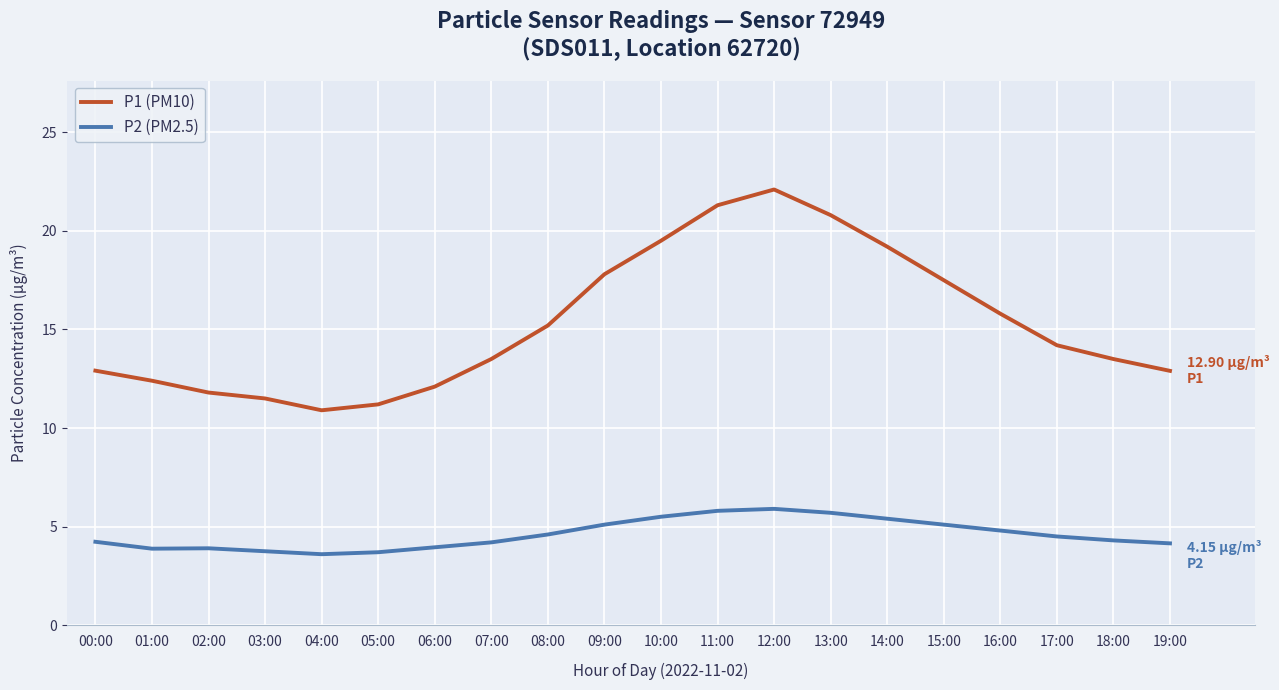

Where is the first local maximum for P1 (PM10)?

12:00